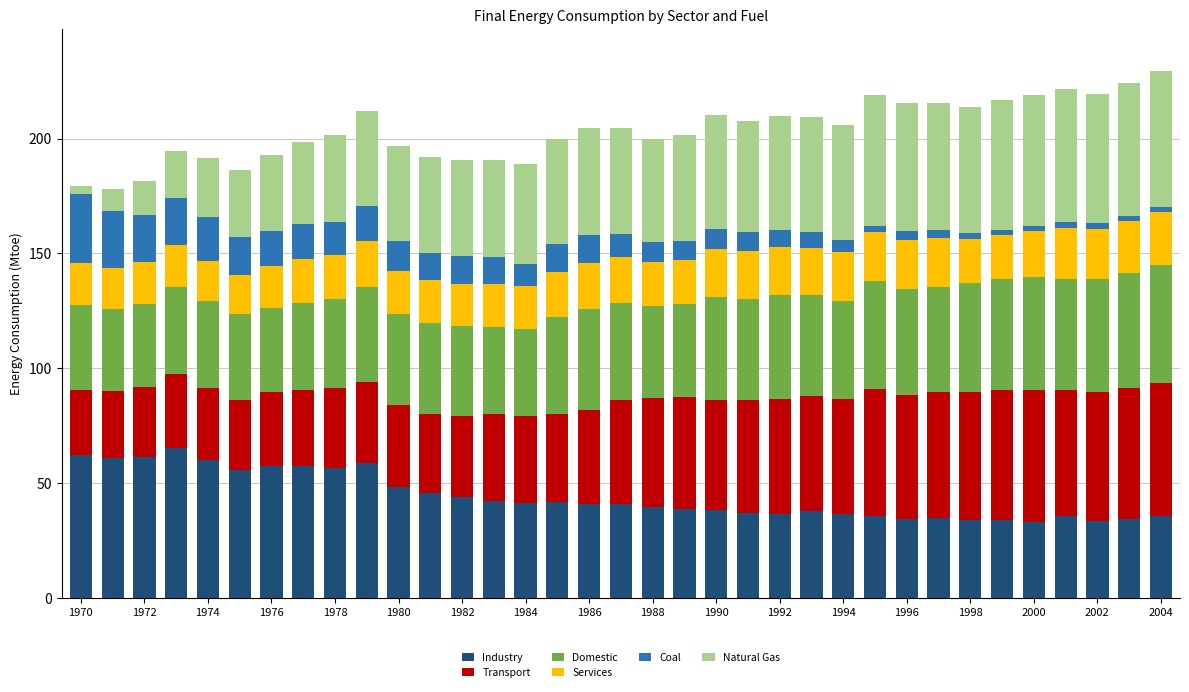

Count the number of data series in this chart.

6